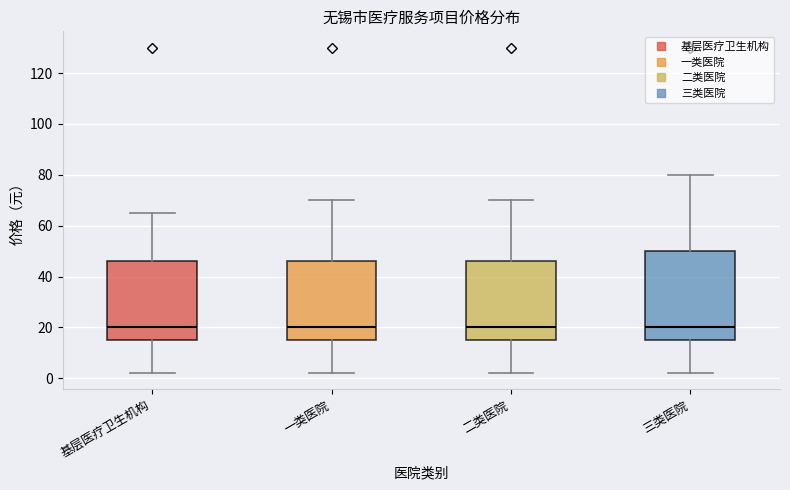

Reading left to right, read every box against the y-axis: the position of its median line, the range the box covers, and the ends of its whiskers. The values are not printed on the chart, so give them approximately, as read against the axis.

基层医疗卫生机构: median 20, box 16 to 46, whiskers 2 to 66
一类医院: median 20, box 16 to 46, whiskers 2 to 70
二类医院: median 20, box 16 to 46, whiskers 2 to 70
三类医院: median 20, box 16 to 50, whiskers 2 to 80